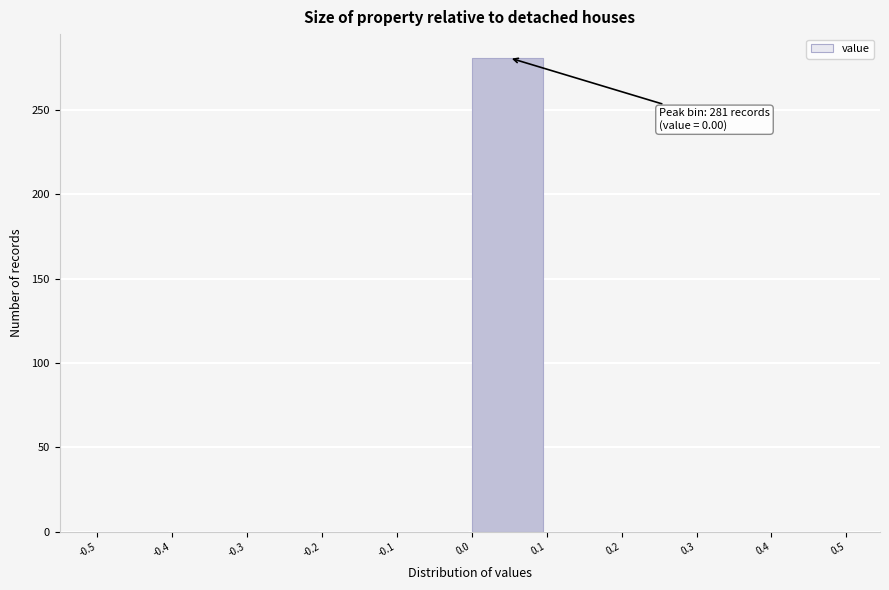

Which range on the x-axis has the tallest bar?

0.0 to 0.1